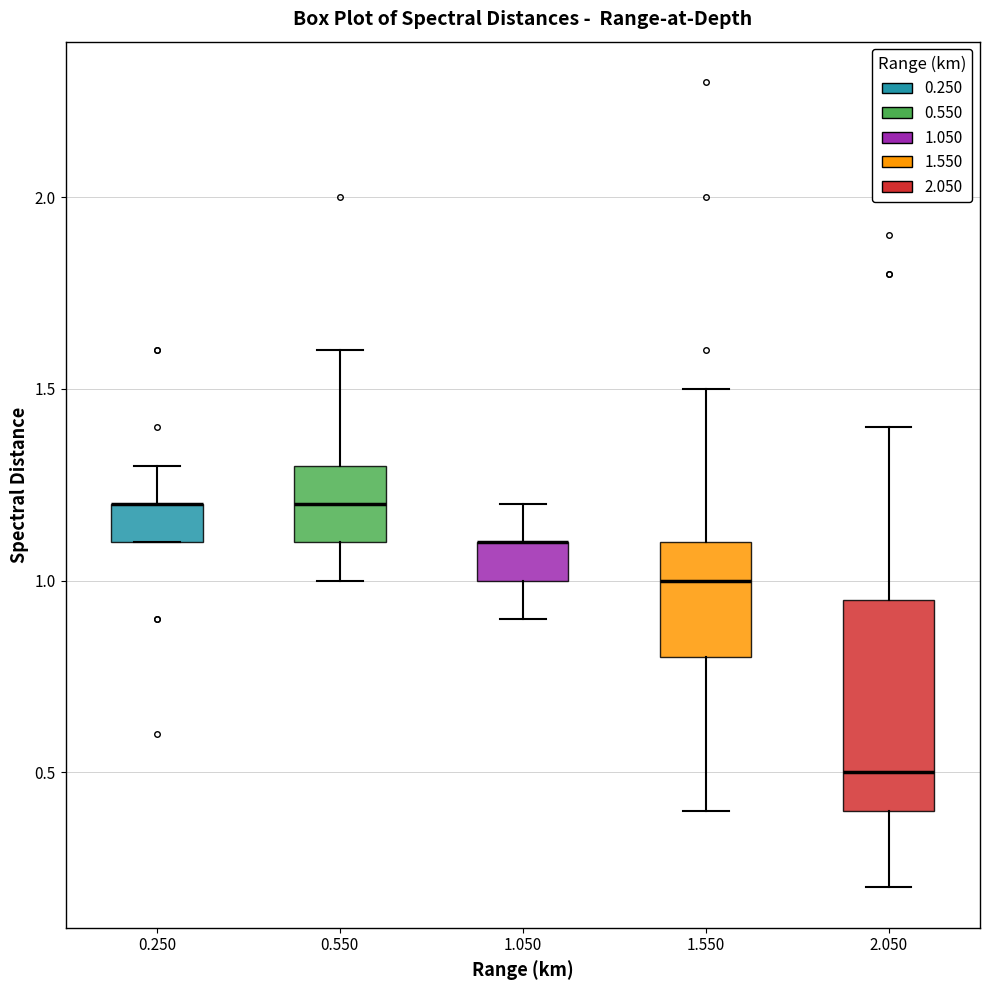

Reading left to right, read every box against the y-axis: the position of its median line, the range the box covers, and the ends of its whiskers. The values are not printed on the chart, so give them approximately, as read against the axis.

0.250: median 1.20 (drawn on the box's upper edge), box 1.10 to 1.20, whiskers 1.10 to 1.30
0.550: median 1.20, box 1.10 to 1.30, whiskers 1.00 to 1.60
1.050: median 1.10 (drawn on the box's upper edge), box 1.00 to 1.10, whiskers 0.90 to 1.20
1.550: median 1.00, box 0.80 to 1.10, whiskers 0.40 to 1.50
2.050: median 0.50, box 0.40 to 0.95, whiskers 0.20 to 1.40